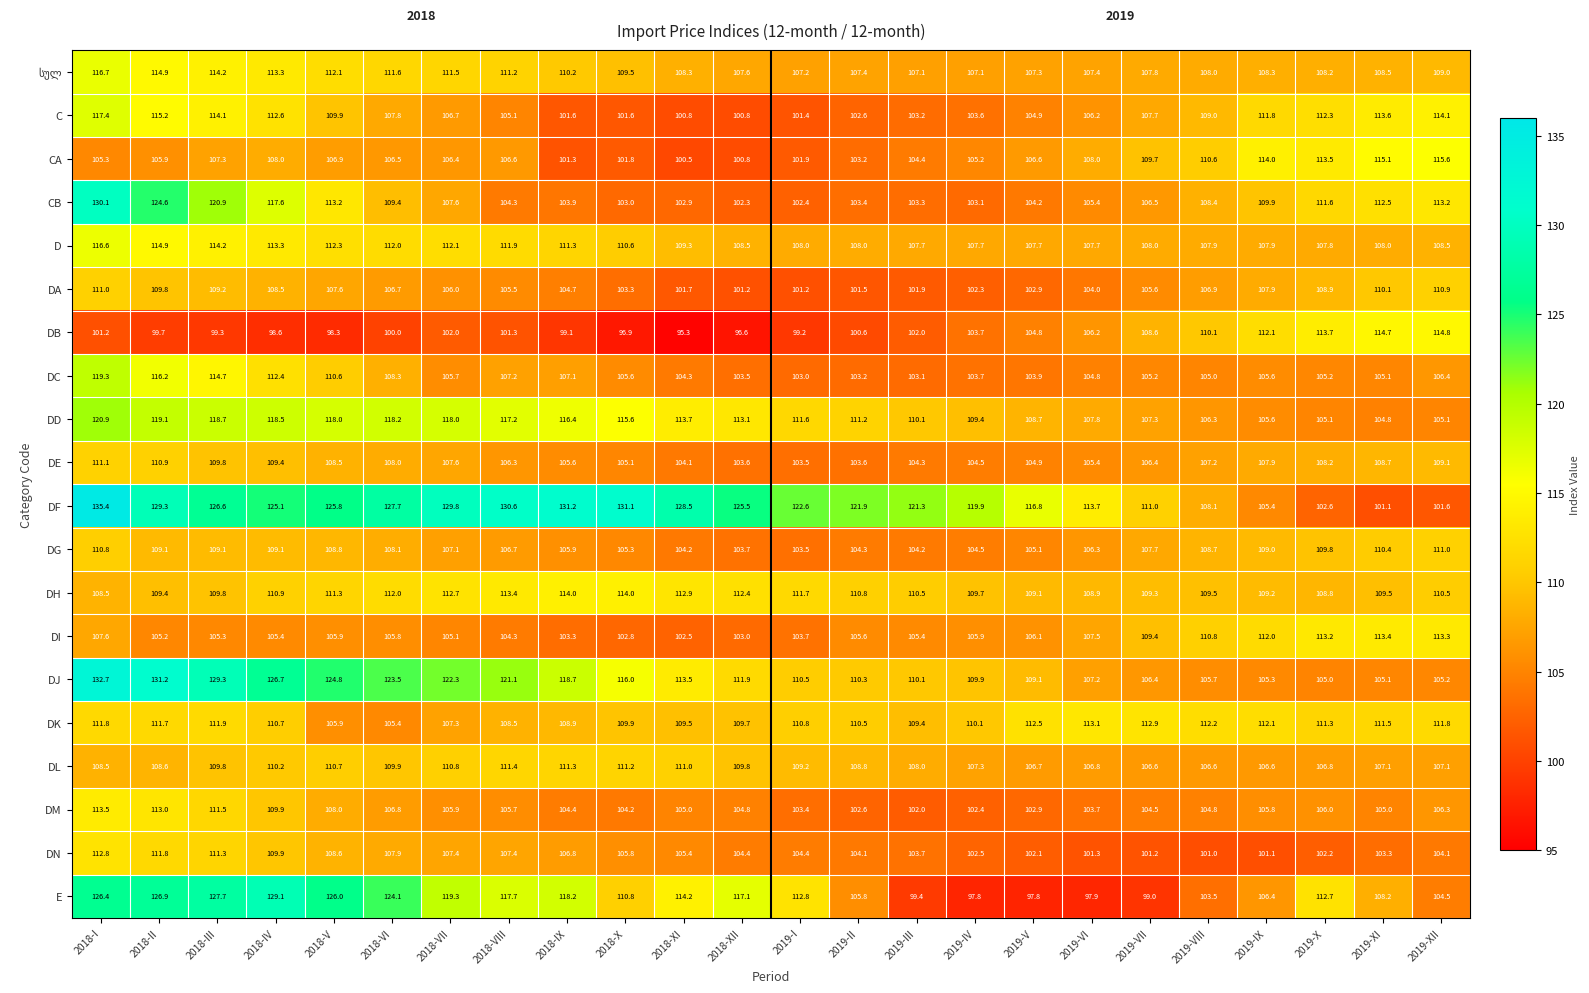

How many distinct data groups are displayed?

20